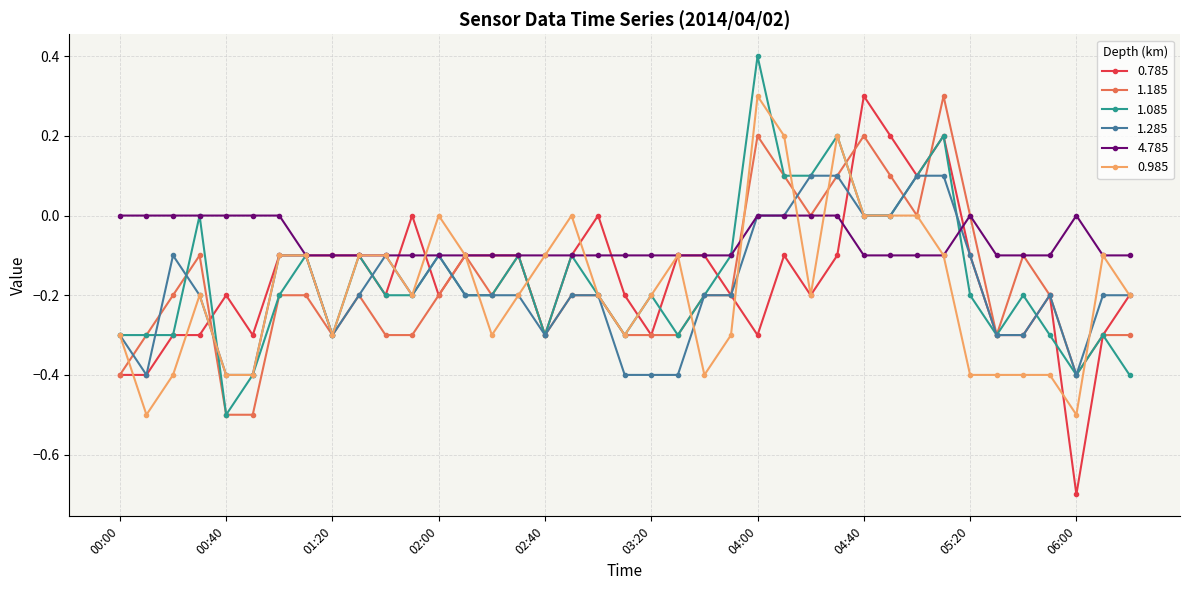

Which series has the largest range (max minus min)?

0.785